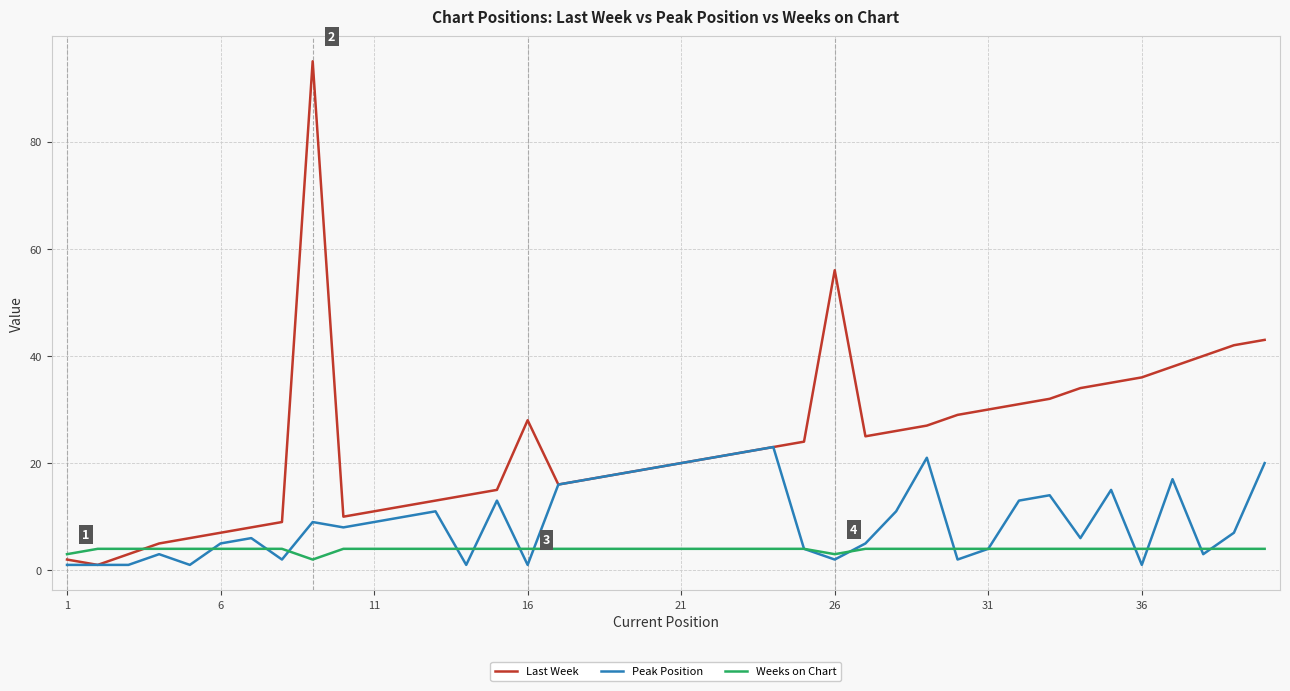

What is the highest value of the Weeks on Chart series?

4